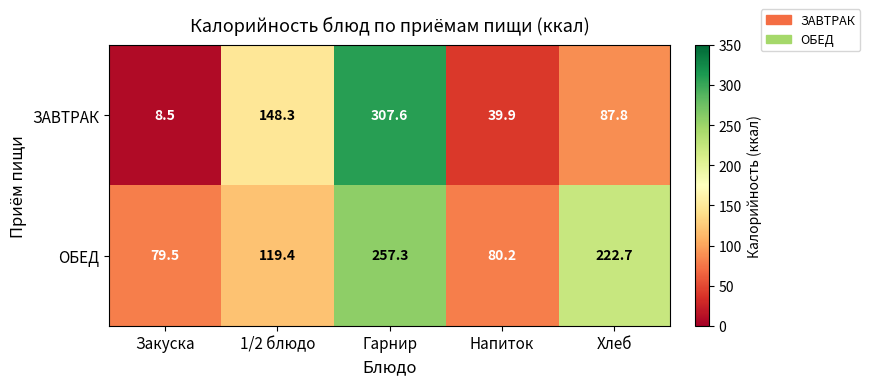

At which label is ЗАВТРАК closest to 158?

1/2 блюдо